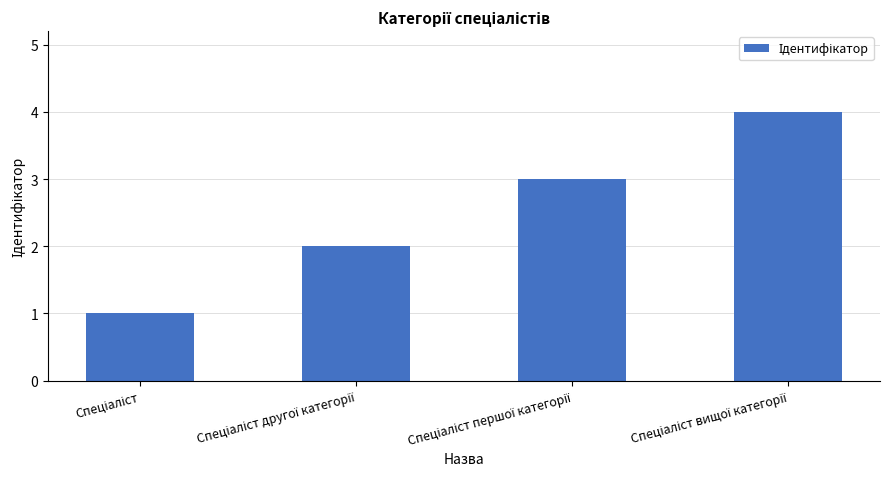

What is the maximum value shown in the chart?

4